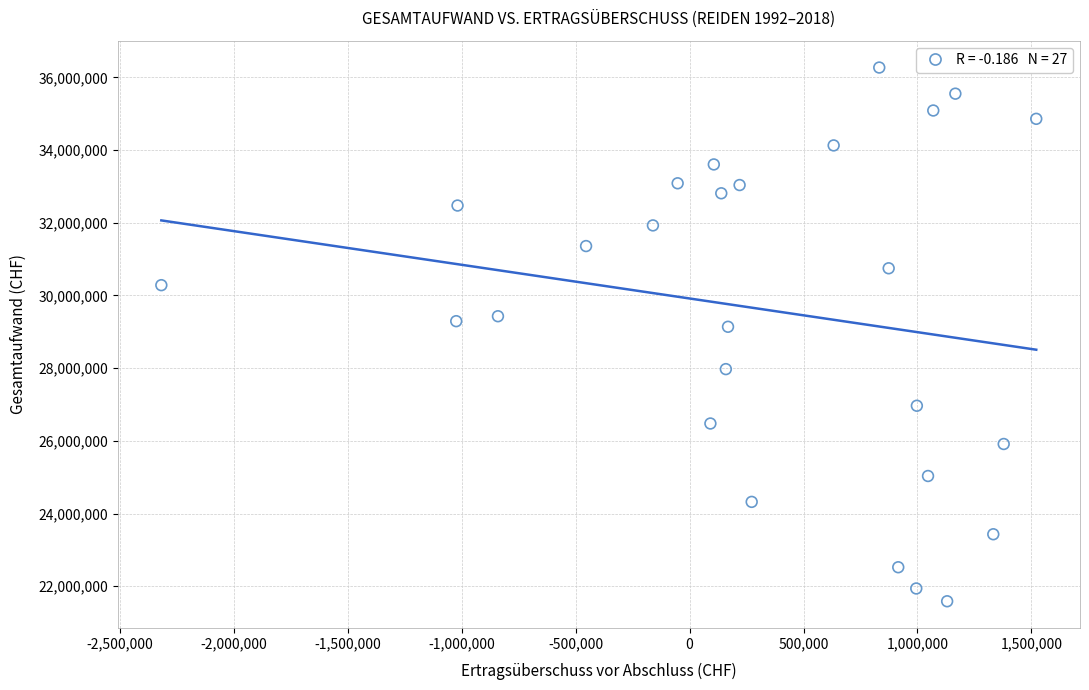

What is the range of Y values (max minus min)?

14683014